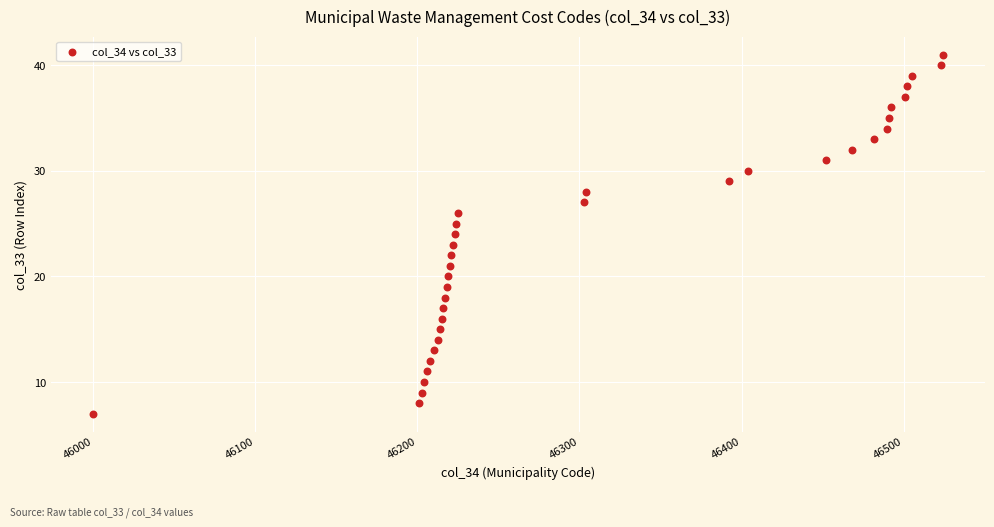

What is the range of X values (max minus min)?

524